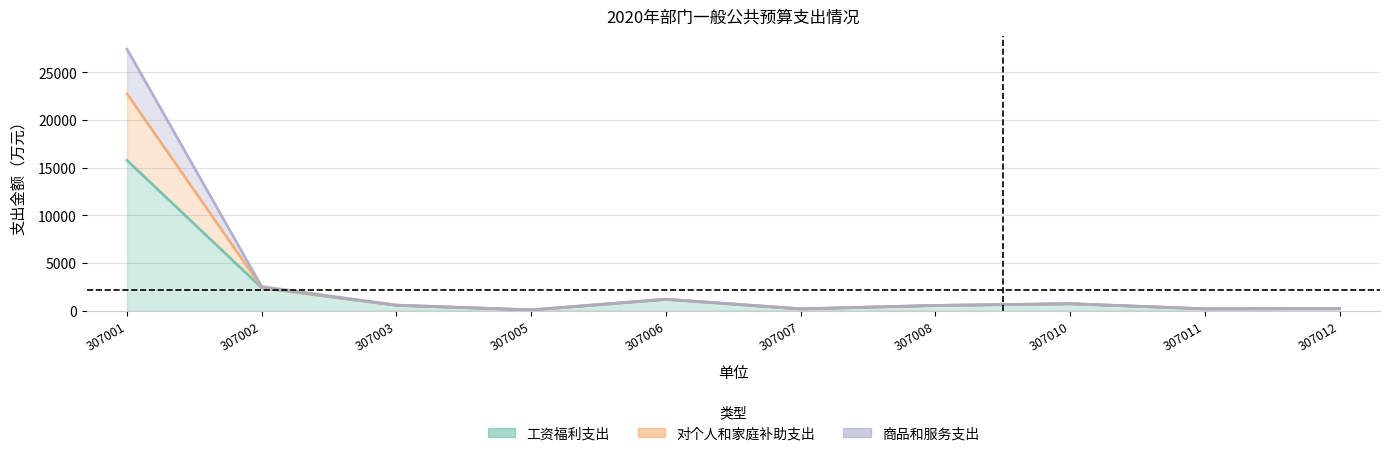

How many interior local peaks does the 对个人和家庭补助支出 series have?

2